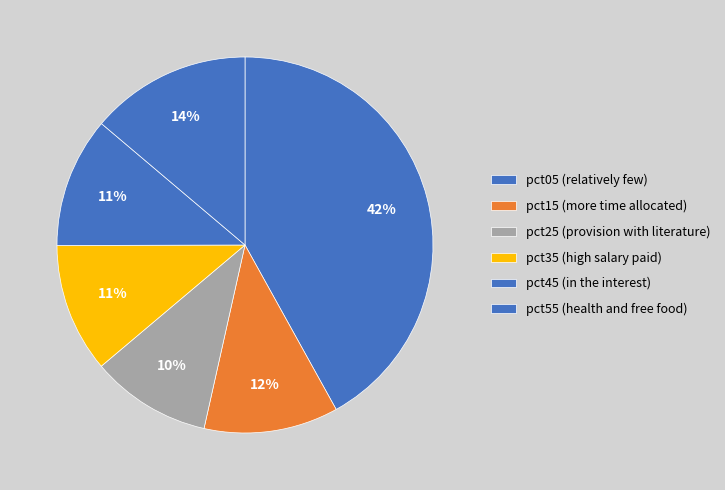

How many slices are in this pie chart?

6